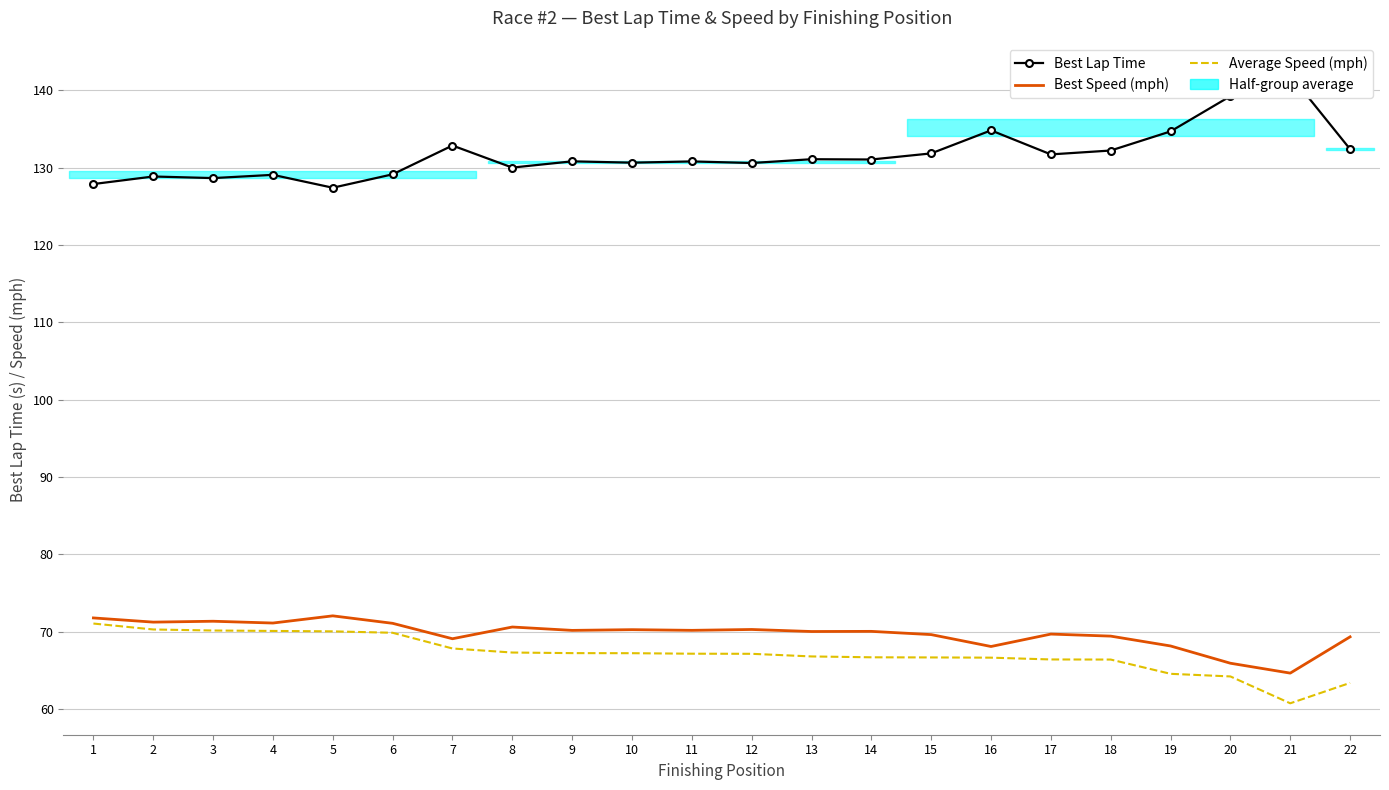

What is the minimum value shown in the chart?

60.7